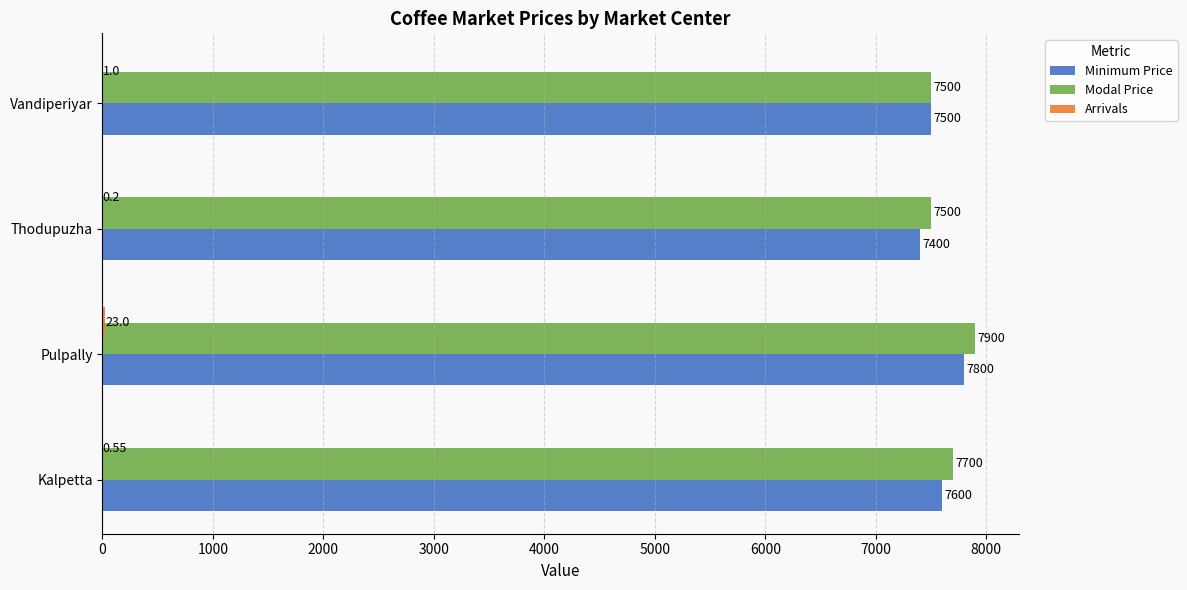

What is the total value across all series at Vandiperiyar?

15001.0